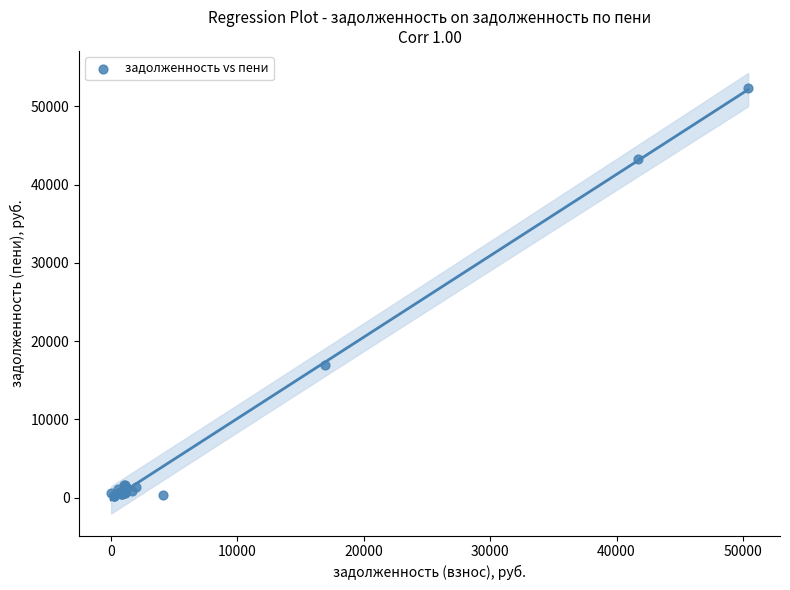

What Y value in the scatter plot is closest to 26314?

16935.0